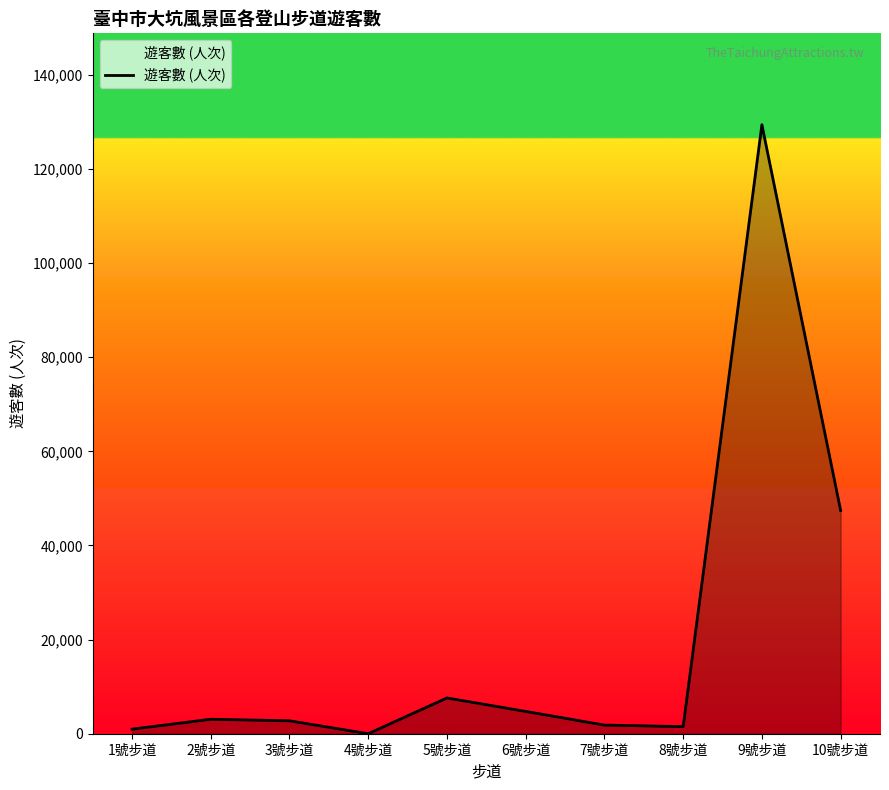

What is the ratio of the value at 2號步道 to the value at 3號步道?

1.1